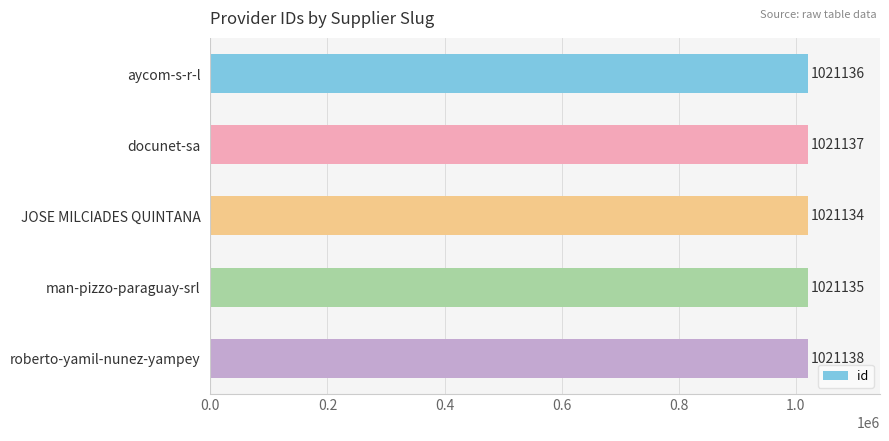

Rank the categories by value from lowest to highest.

JOSE MILCIADES QUINTANA, man-pizzo-paraguay-srl, aycom-s-r-l, docunet-sa, roberto-yamil-nunez-yampey